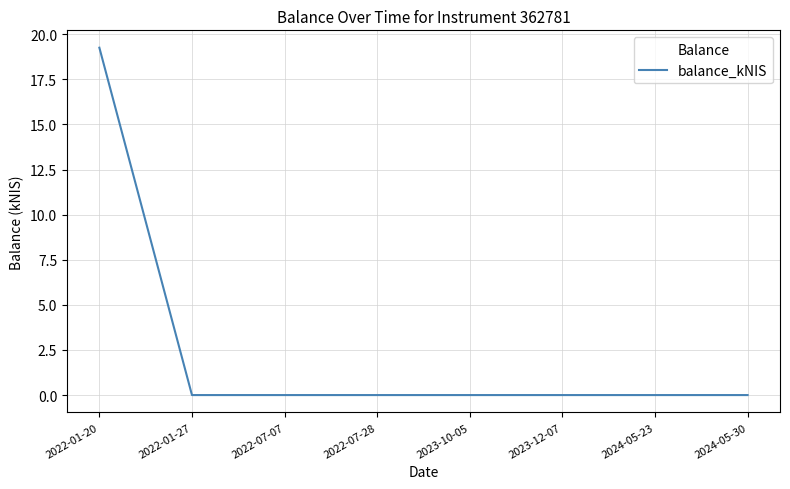

Which has a higher value, 2022-01-20 or 2022-07-28?

2022-01-20